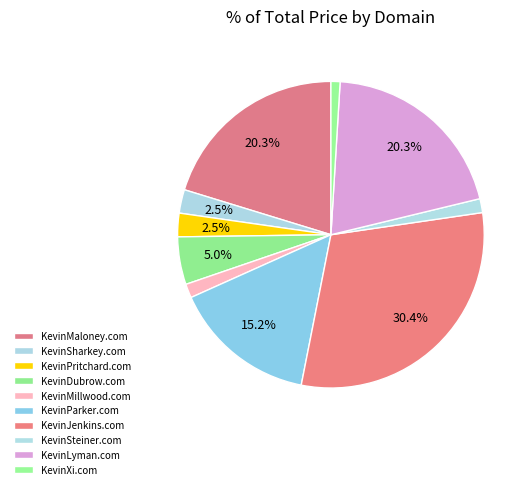

What percentage is NOT represented by KevinMillwood.com?

98.5%